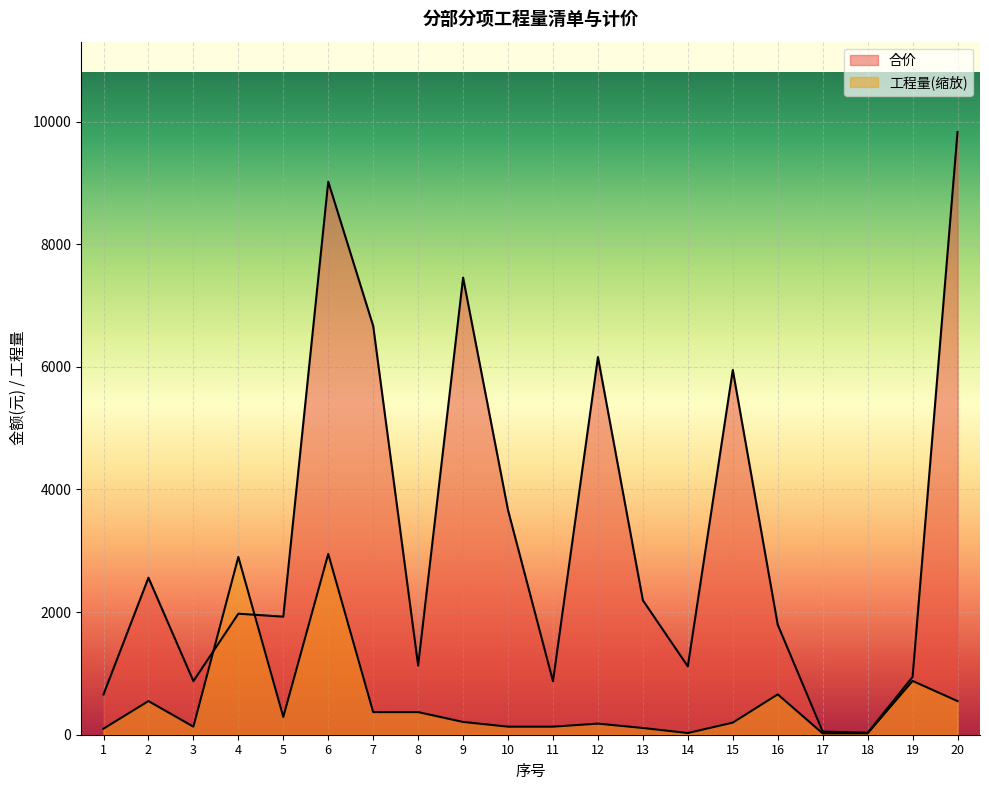

Where does the 工程量 series first go above 208?

2